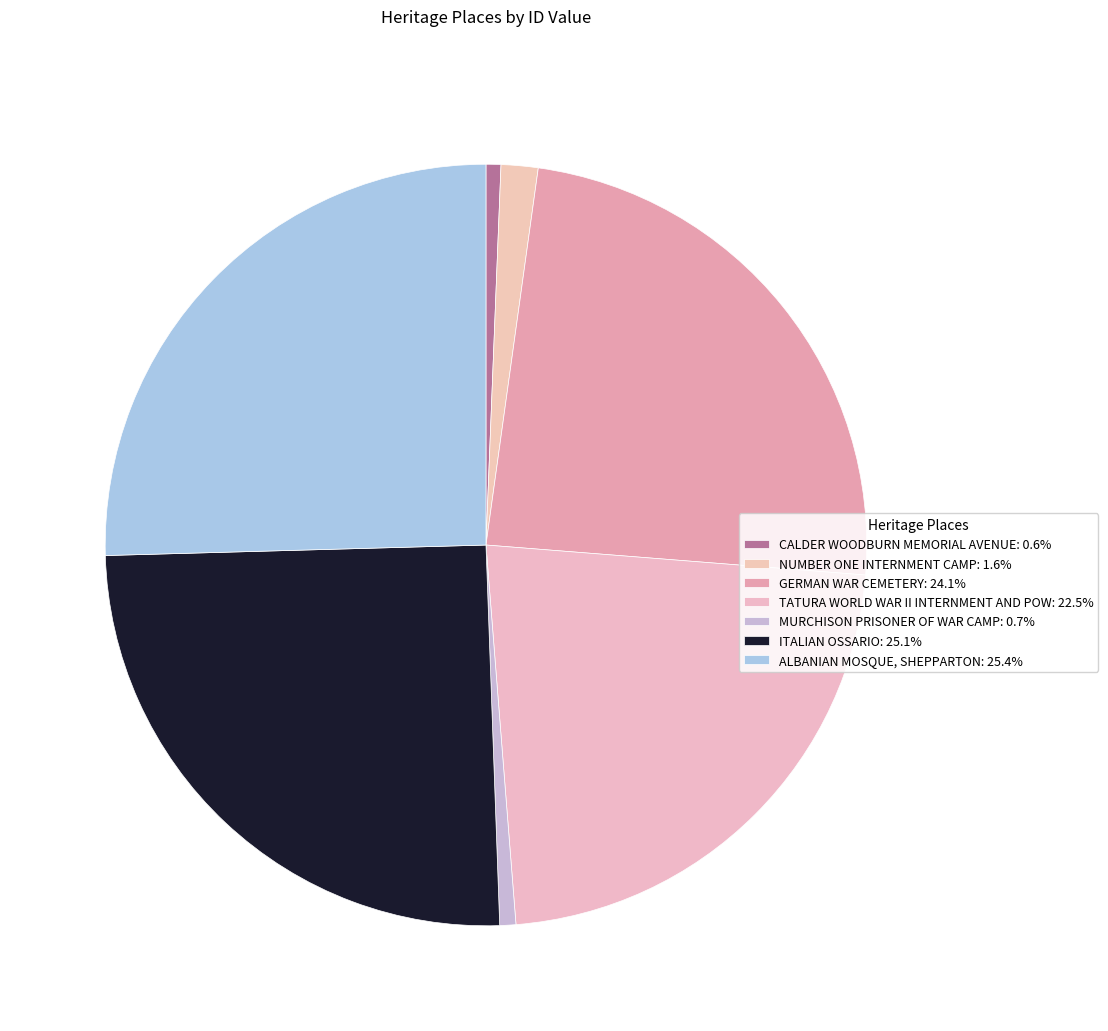

Is MURCHISON PRISONER OF WAR CAMP the majority of the pie?

No